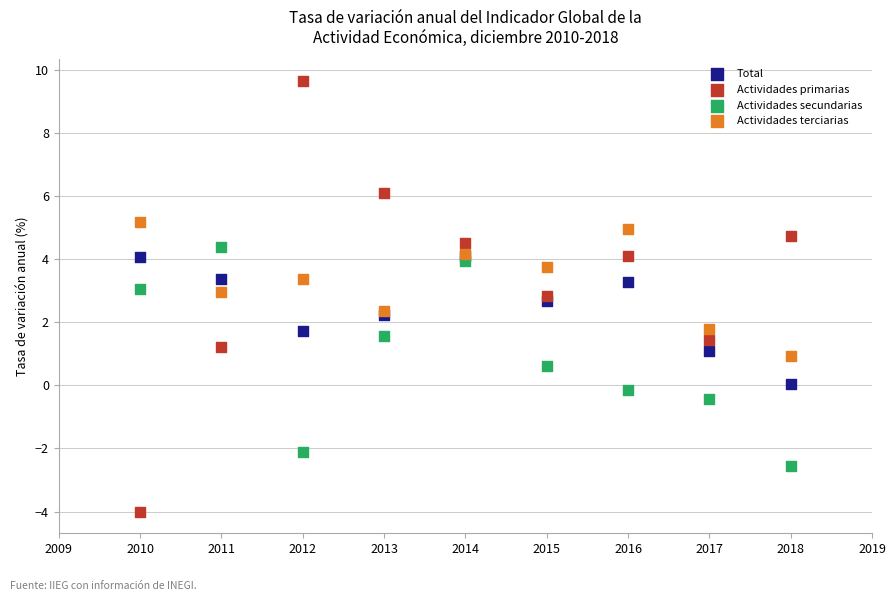

What are all the series names shown in the legend?

Total, Actividades primarias, Actividades secundarias, Actividades terciarias